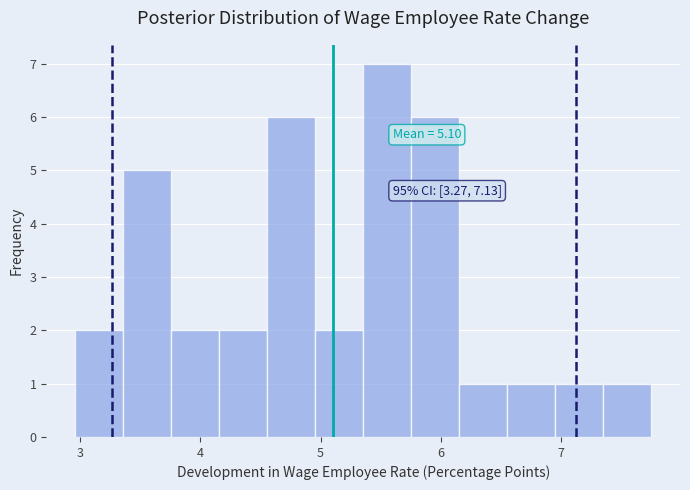

Around what value on the x-axis is the tallest bar? Give the approximate position of its centre, as read against the axis.

5.6